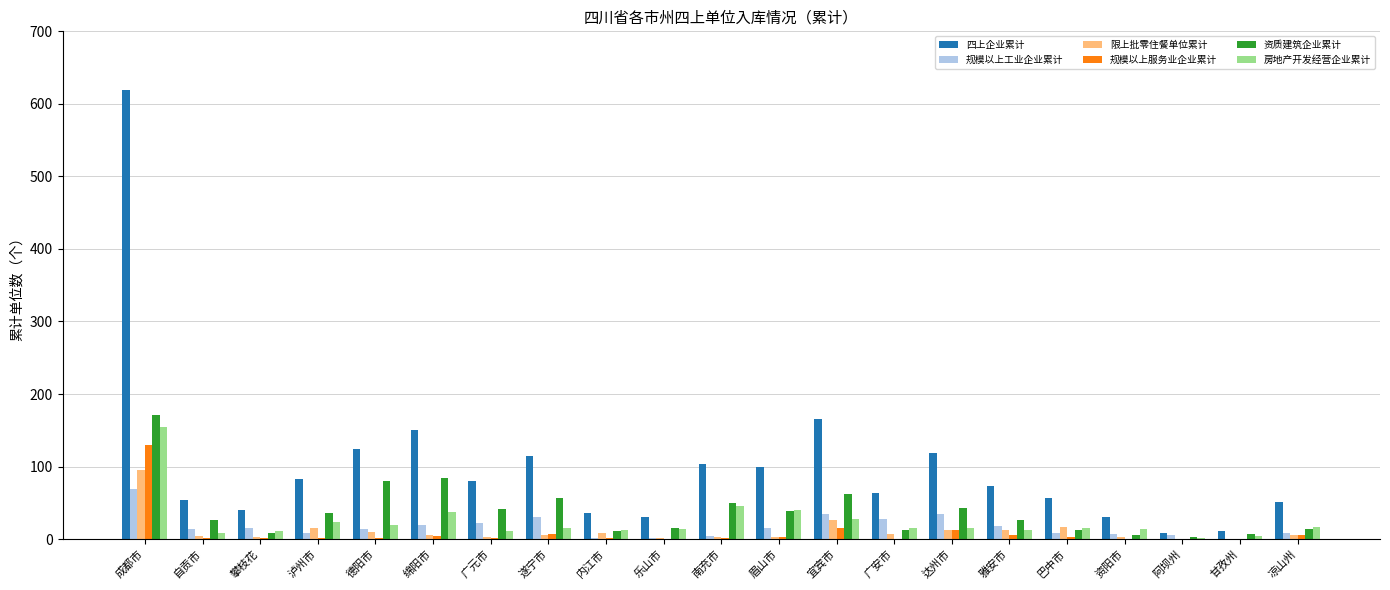

Is it true that 规模以上工业企业累计 equals 28 at 广安市?

True